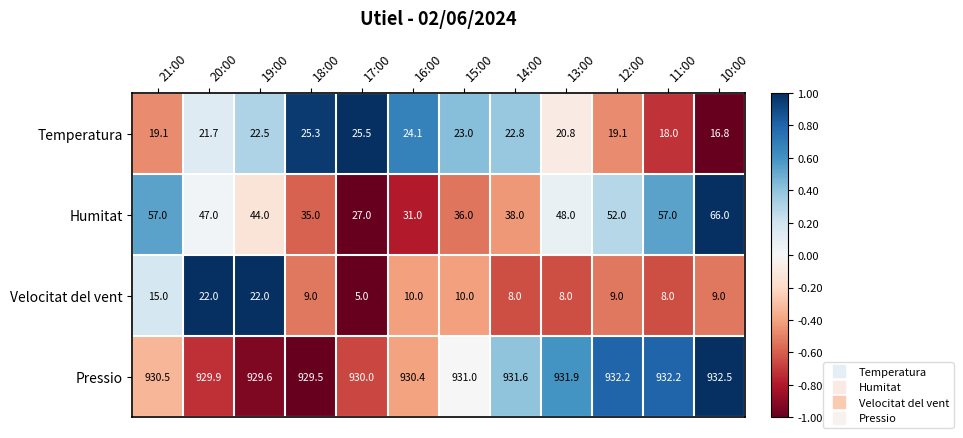

Rank the series at 10:00 from highest to lowest value.

Pressio, Humitat, Temperatura, Velocitat del vent